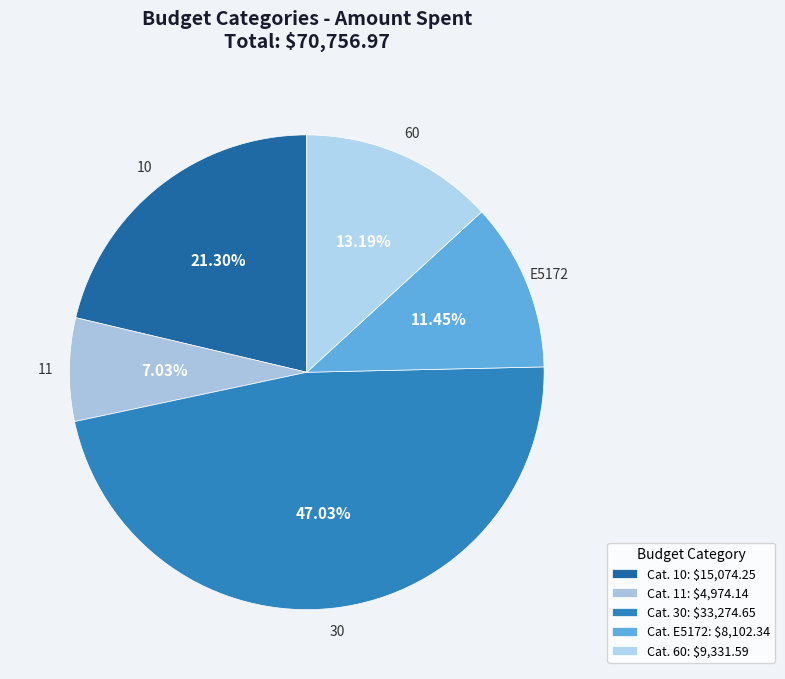

How many segments does this pie chart have?

5